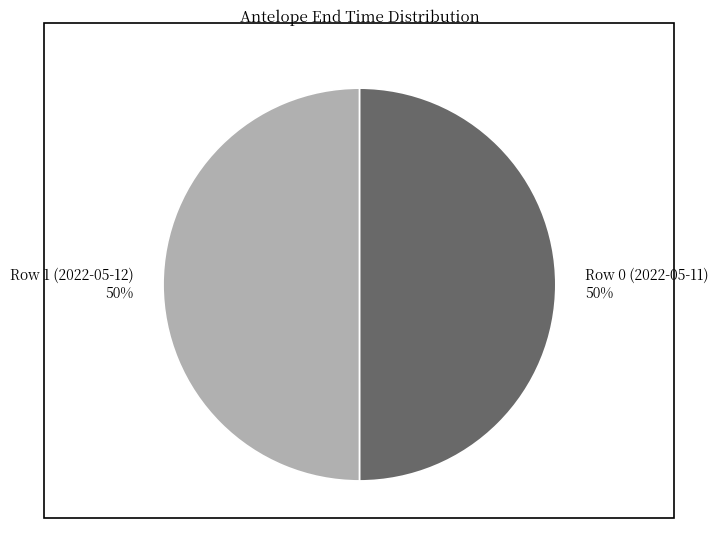

What percentage is the Row 1 (2022-05-12) 50% slice, to the nearest percent?

50%